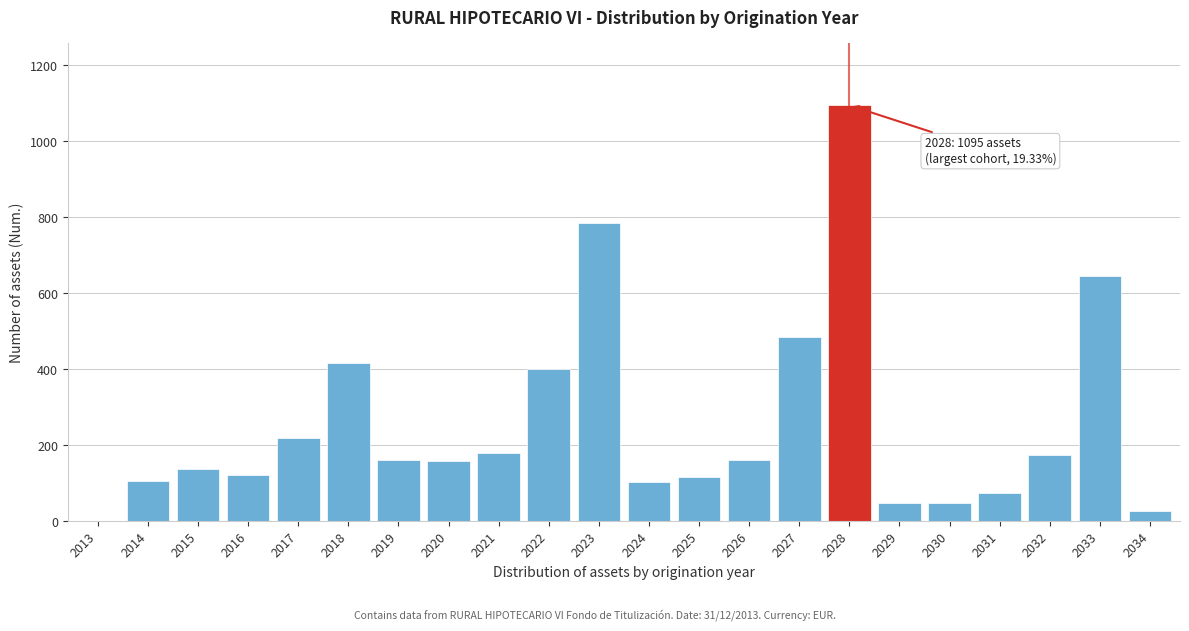

At which label is the value closest to 548?

2027